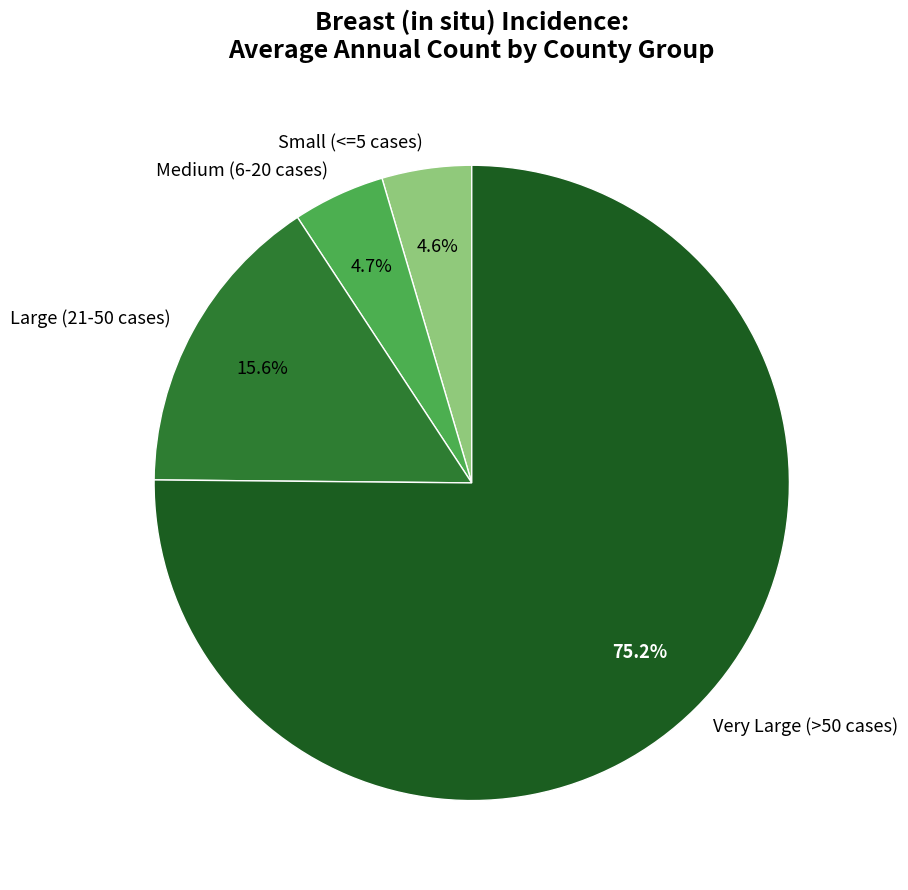

Is the sum of Small (<=5 cases) and Medium (6-20 cases) greater than half?

No